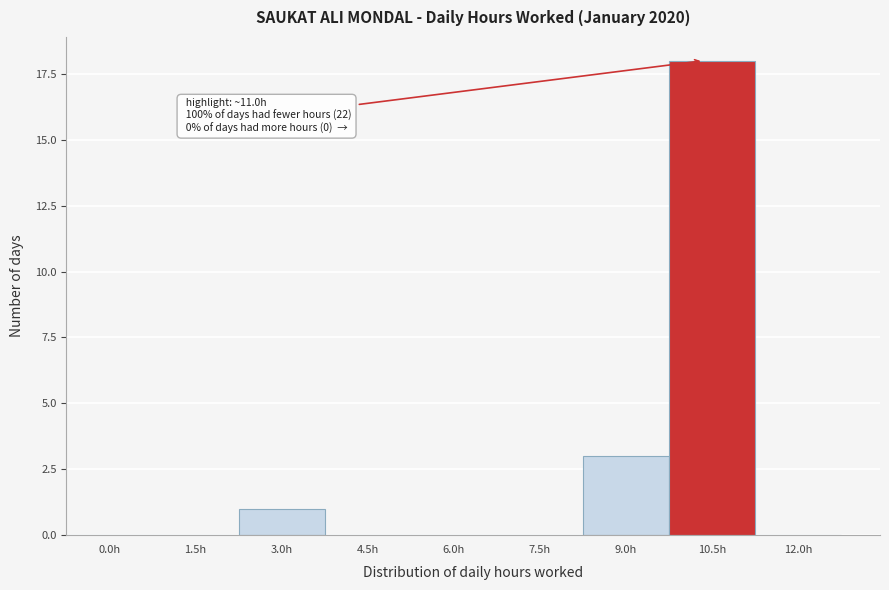

Reading left to right, transcribe all the data shown in this chart.

0.0h=0	1.5h=0	3.0h=1	4.5h=0	6.0h=0	7.5h=0	9.0h=3	10.5h=18	12.0h=0